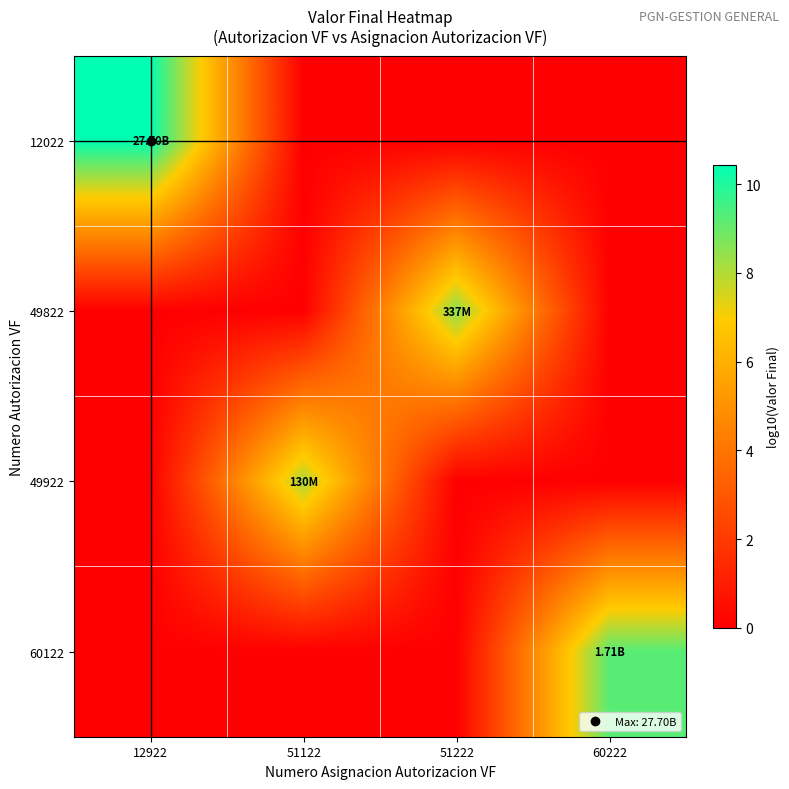

Between 60222 and 12922, which is larger?

12922